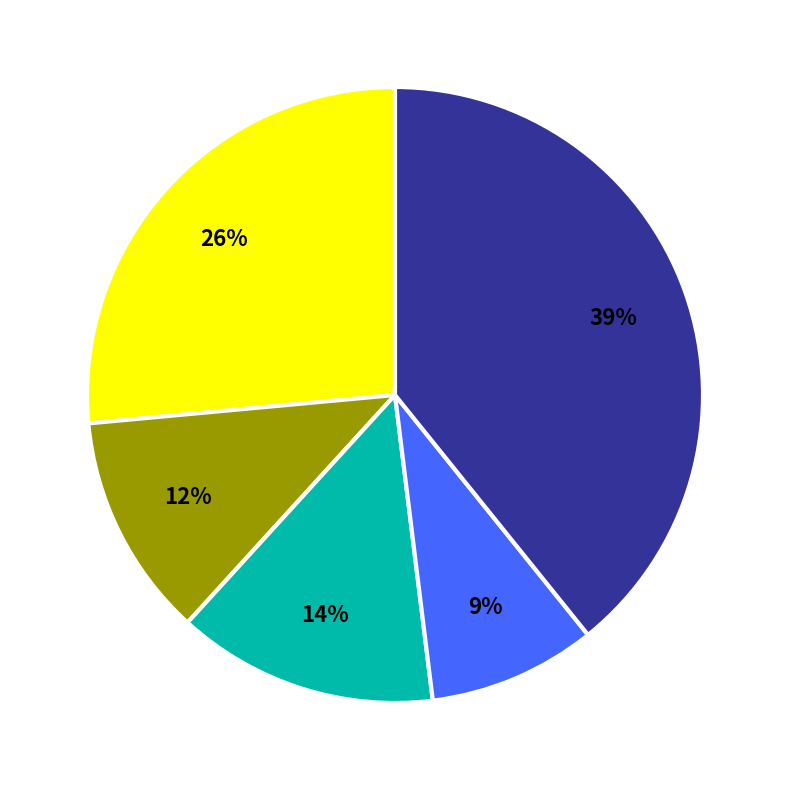

How many slices are in this pie chart?

5